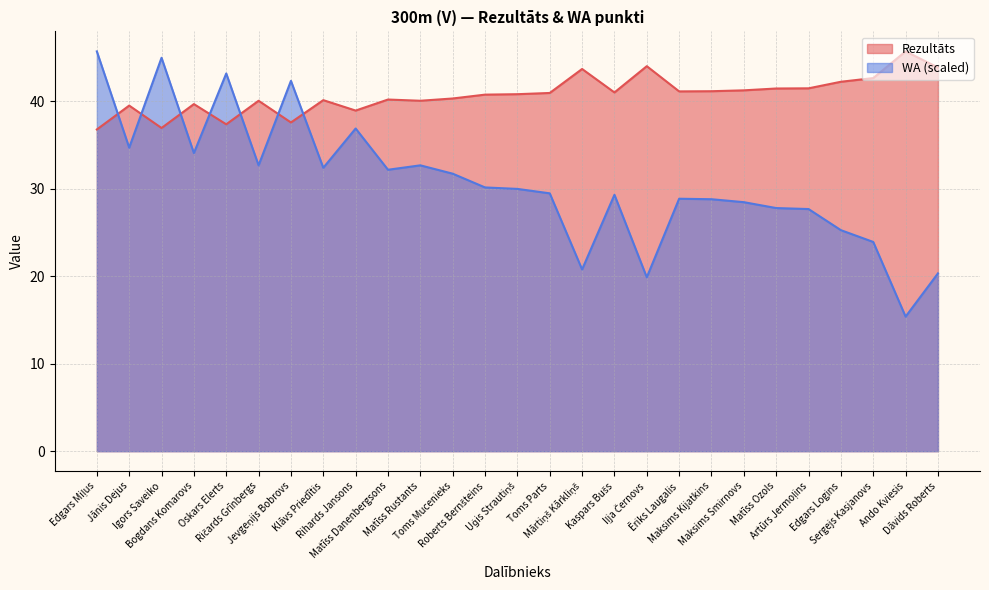

Which category has the highest value across all series?

Ando Kviesis